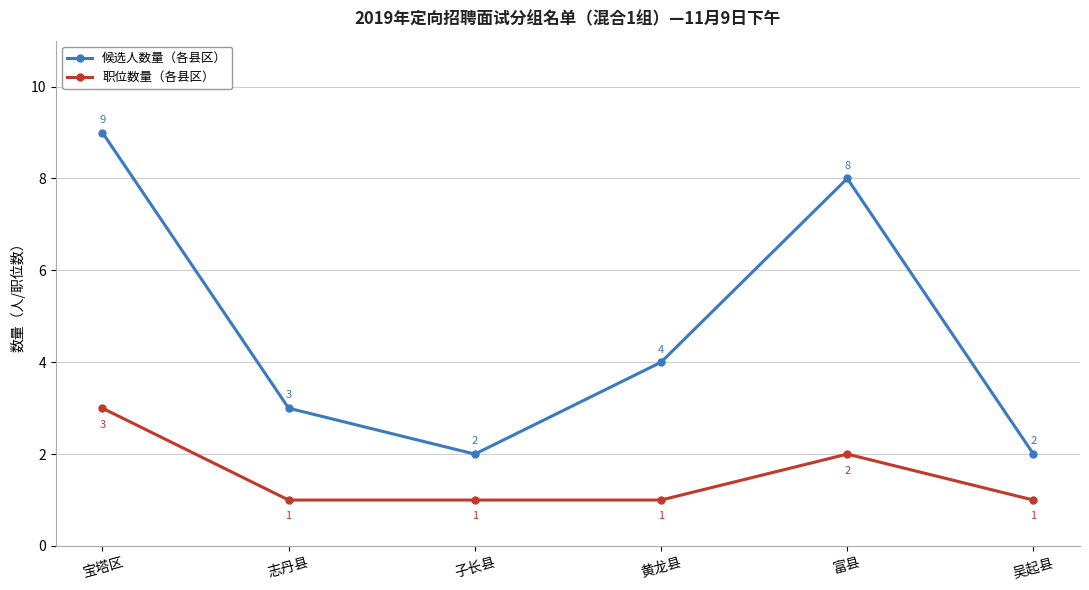

What is the greatest value displayed?

9